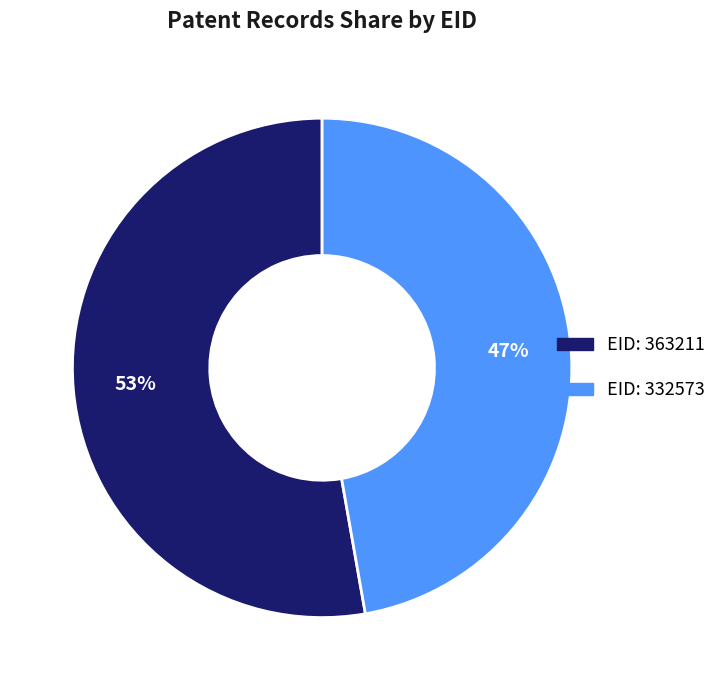

What is the smallest slice in the pie chart?

EID: 332573